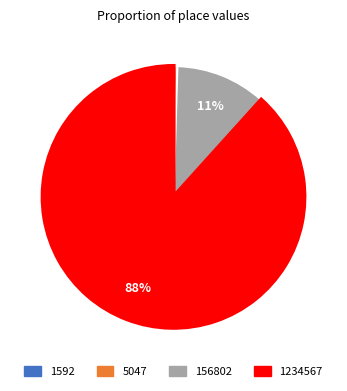

Does any single category account for the majority?

Yes